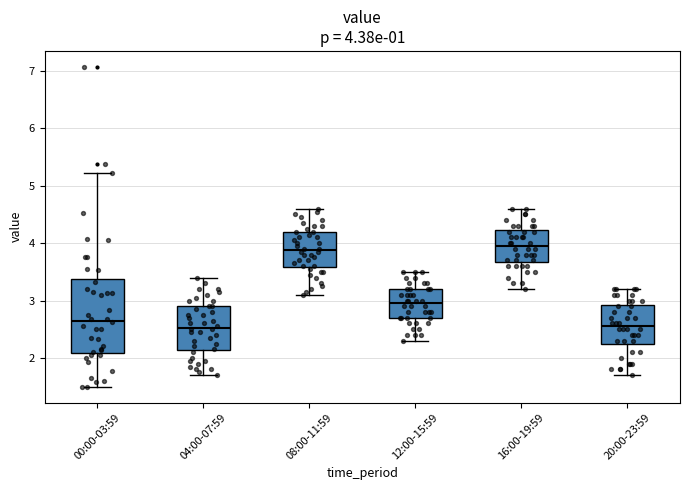

Comparing the boxes themselves (not the whiskers), which one is the tallest?

00:00-03:59